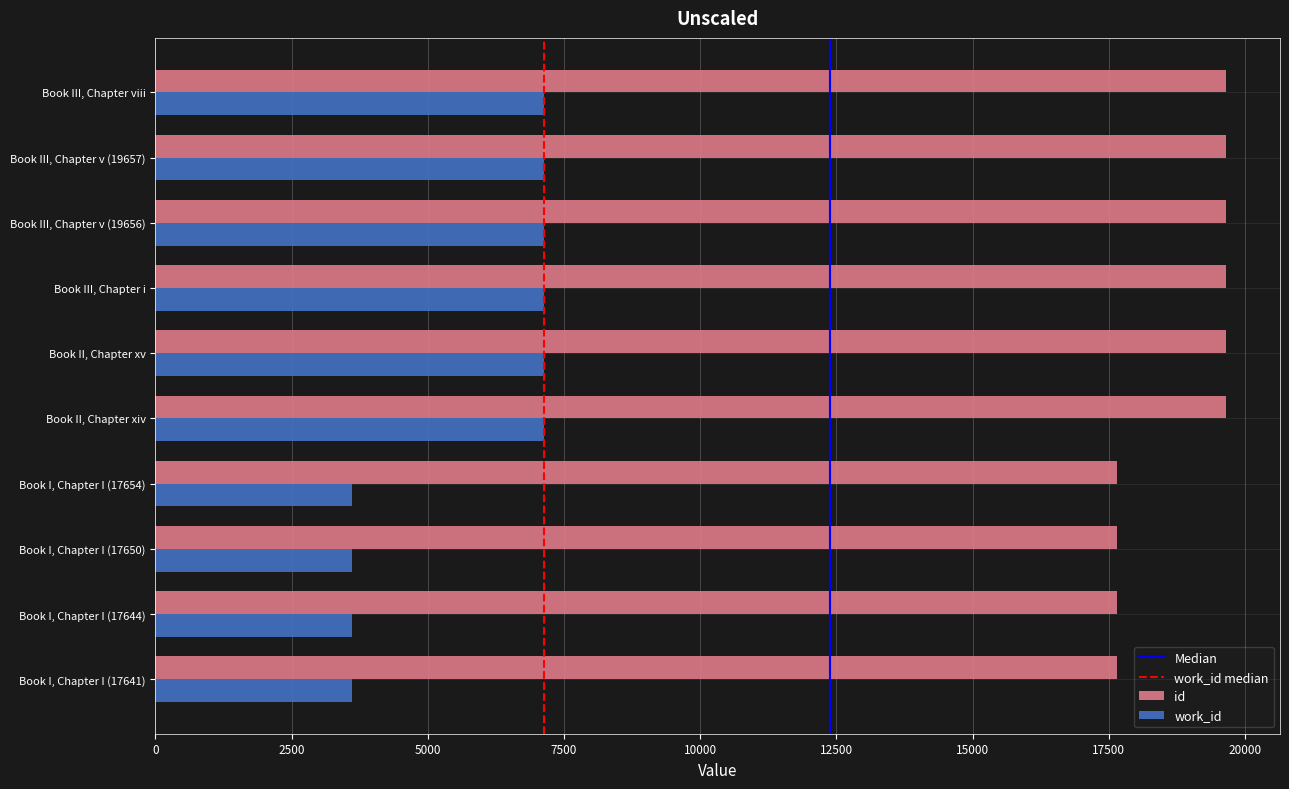

What is the difference between the highest and lowest values at Book II, Chapter xiv?

12515